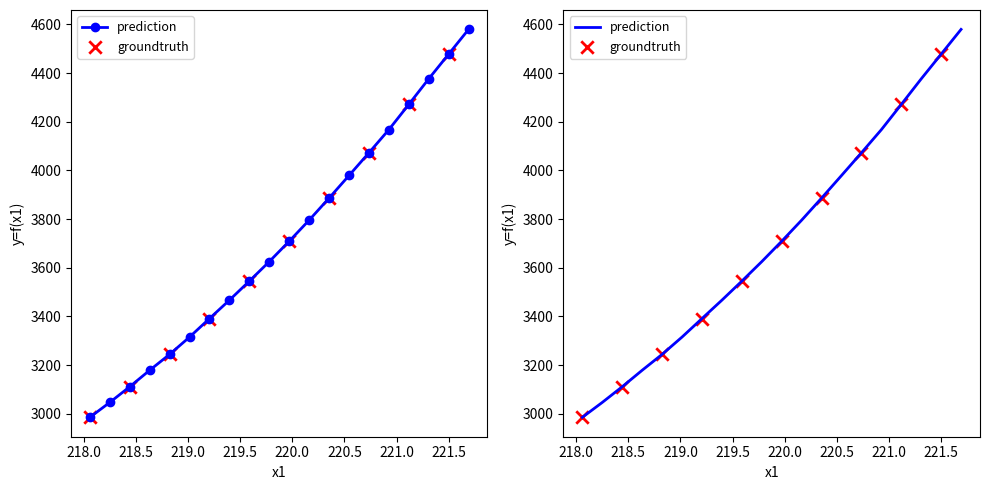

Which has a higher value, 220.7354 or 221.6902?

221.6902